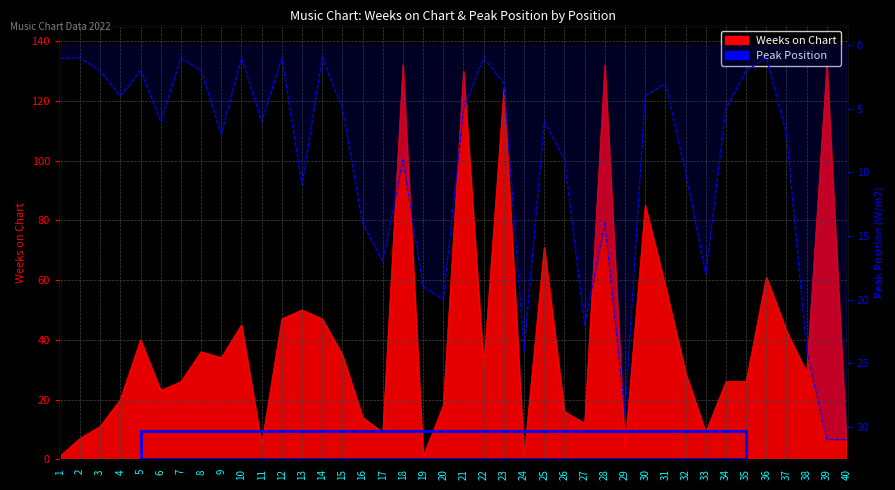

What is the smallest value displayed?

1